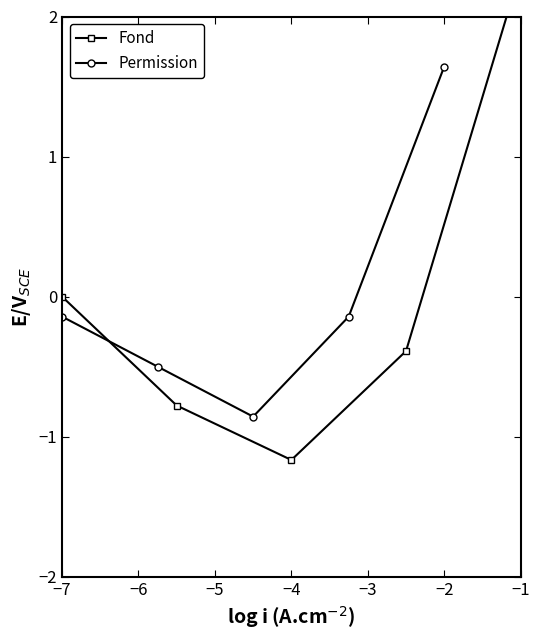

Read the Permission value at −7.

-0.1